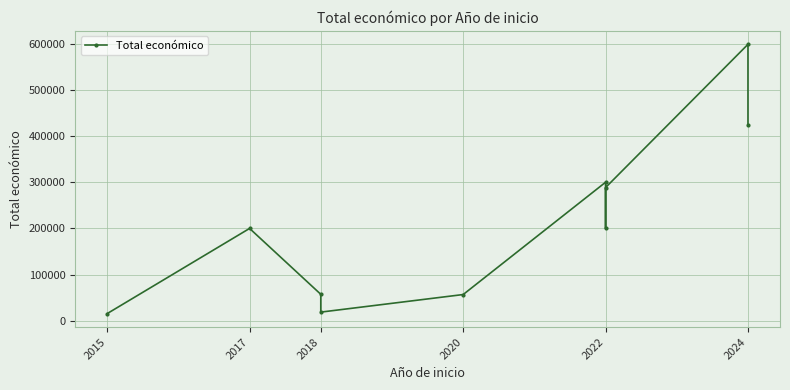

Which label corresponds to the smallest value in the chart?

2015